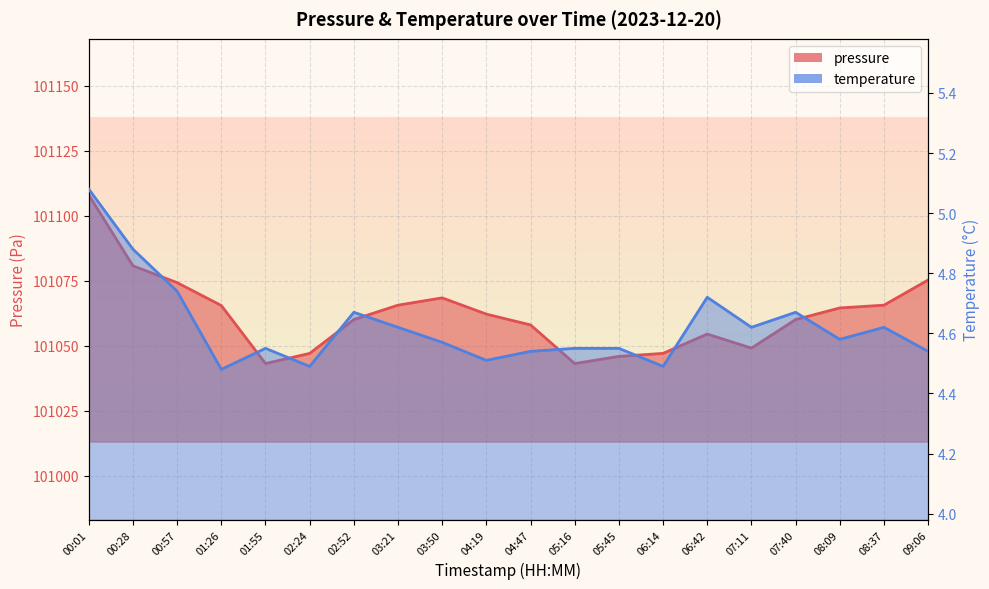

Between 04:19 and 08:37, which series saw the biggest shift?

pressure_line